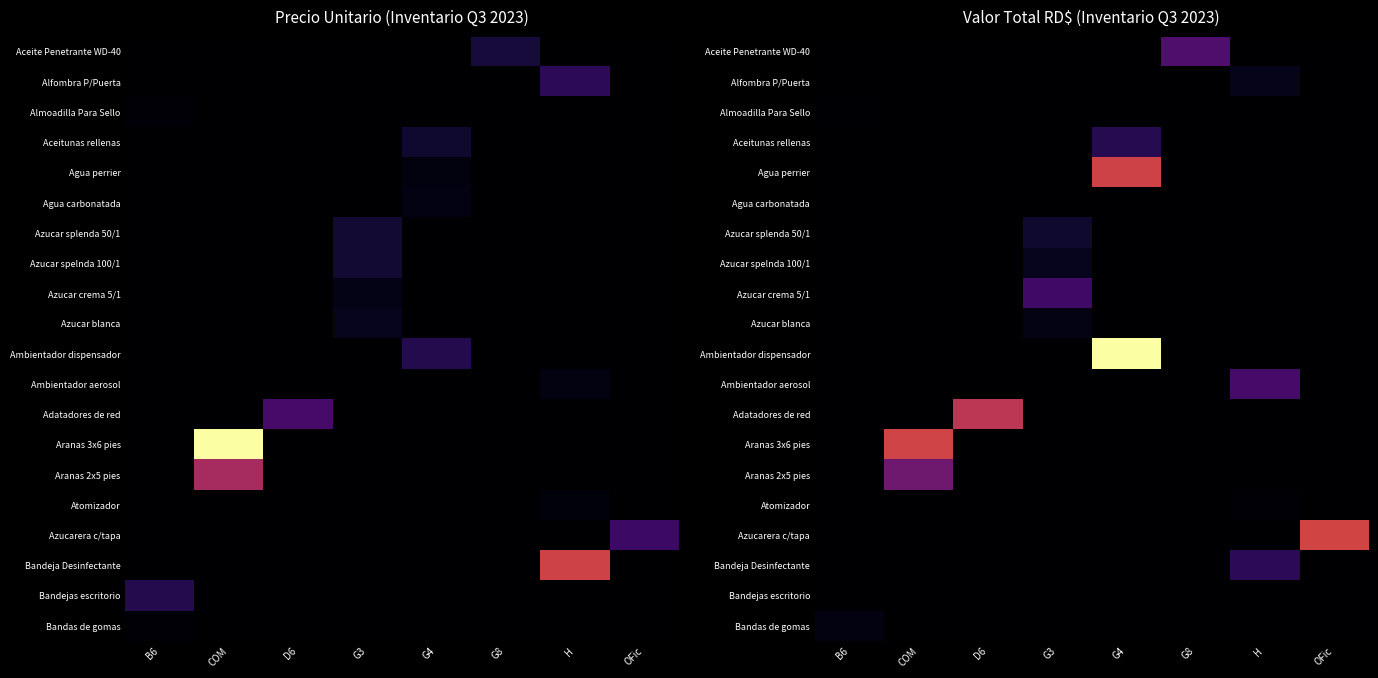

What is the greatest value displayed?

1.0